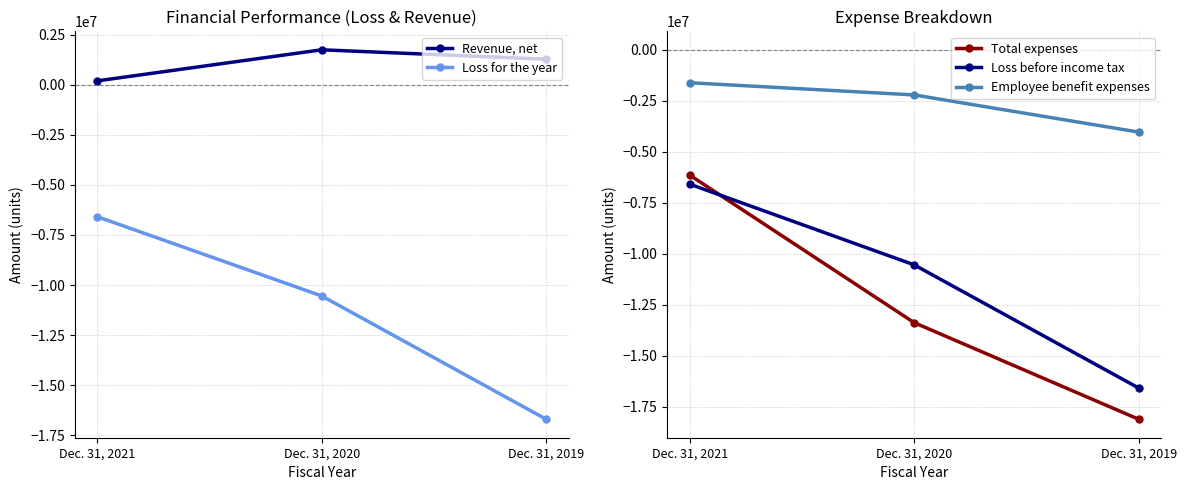

Which series changed the most between Dec. 31, 2020 and Dec. 31, 2019?

Loss for the year